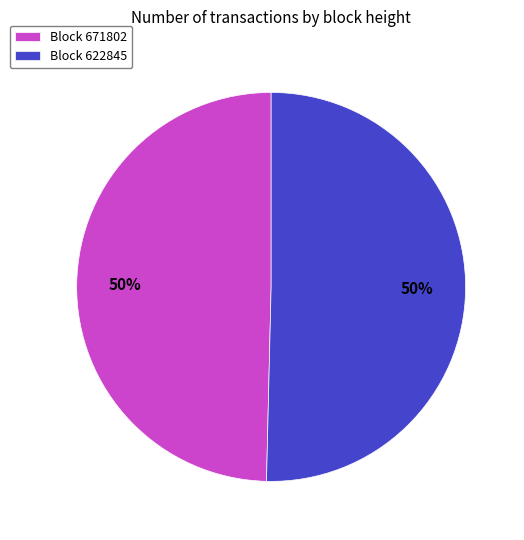

How many slices are in this pie chart?

2